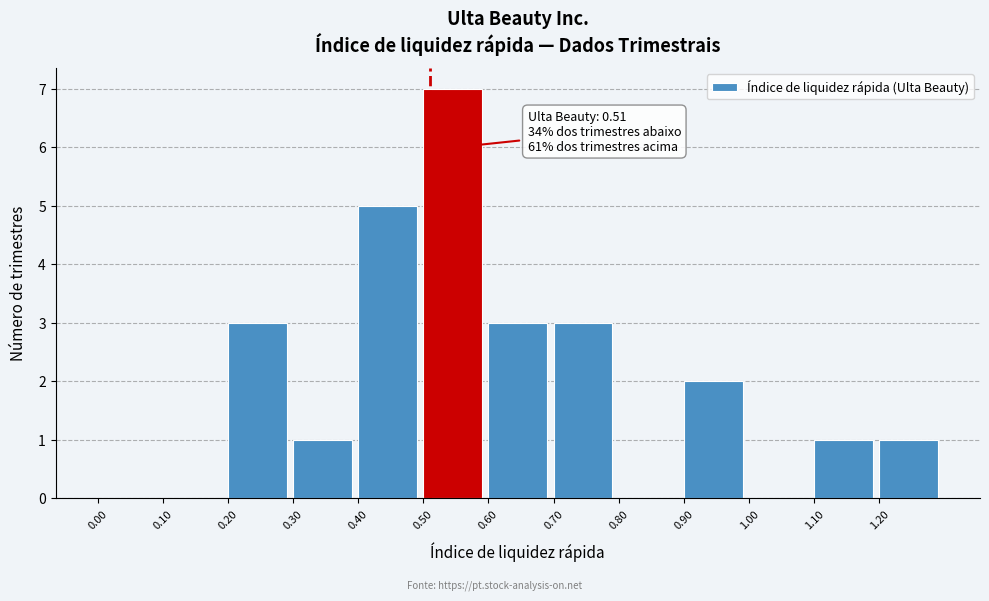

Over which range of the x-axis is the bar tallest?

0.5 to 0.6